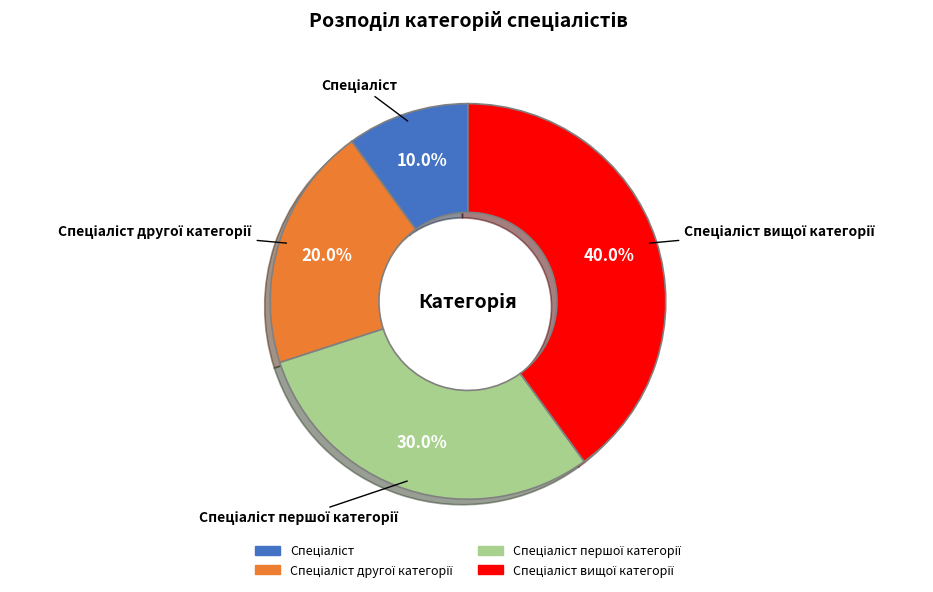

Does any single category account for the majority?

No